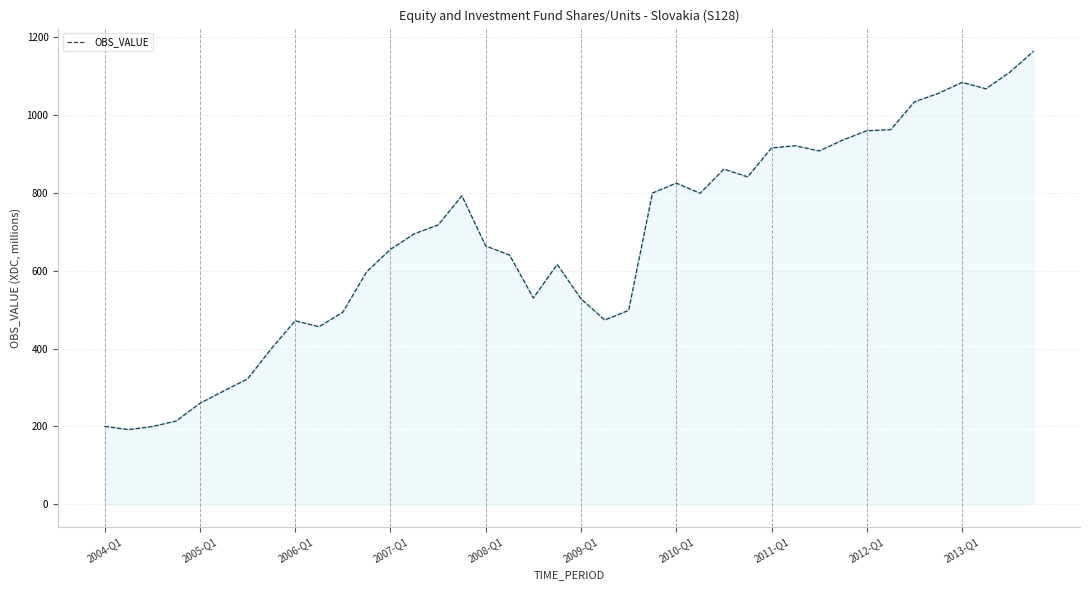

What is the minimum value shown in the chart?

192.0